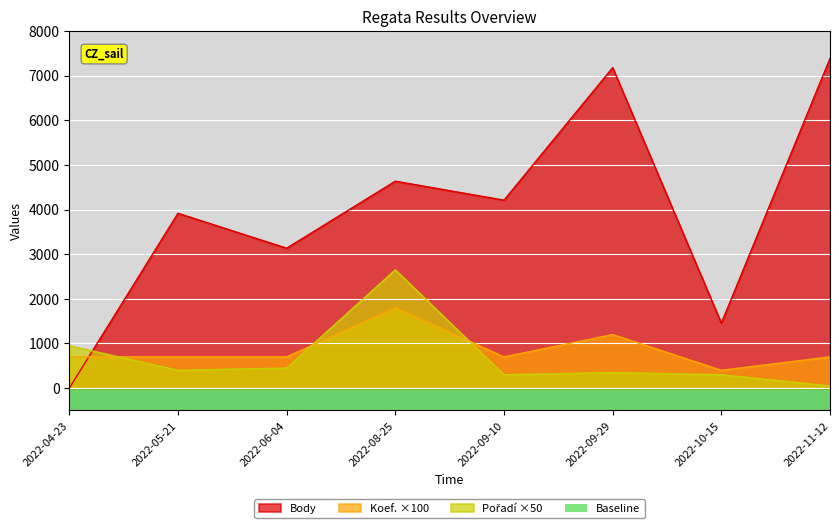

What position from the right is 2022-09-29?

3